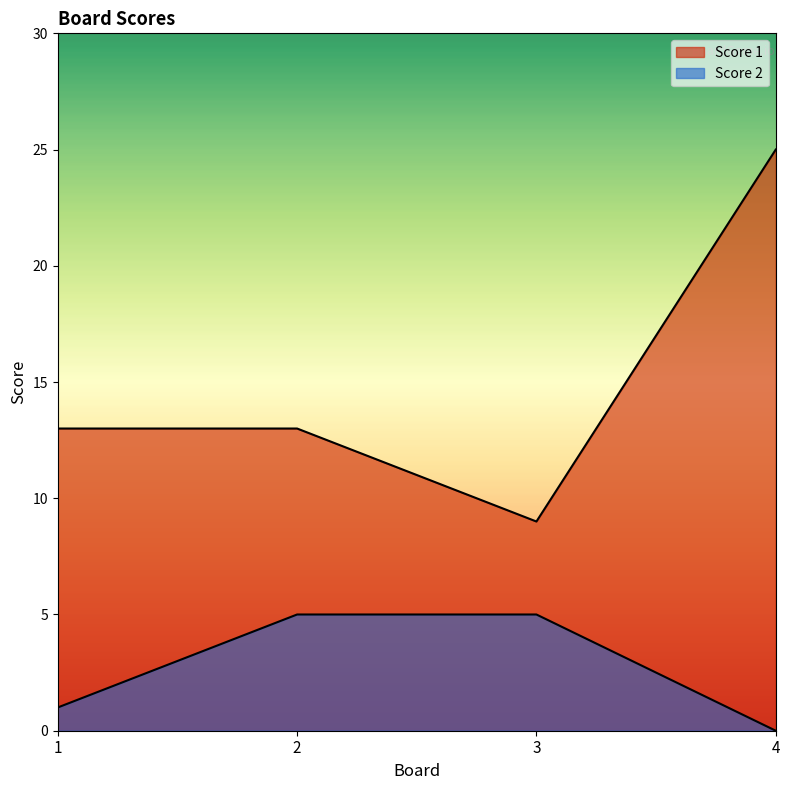

How many data points does each series have?

4